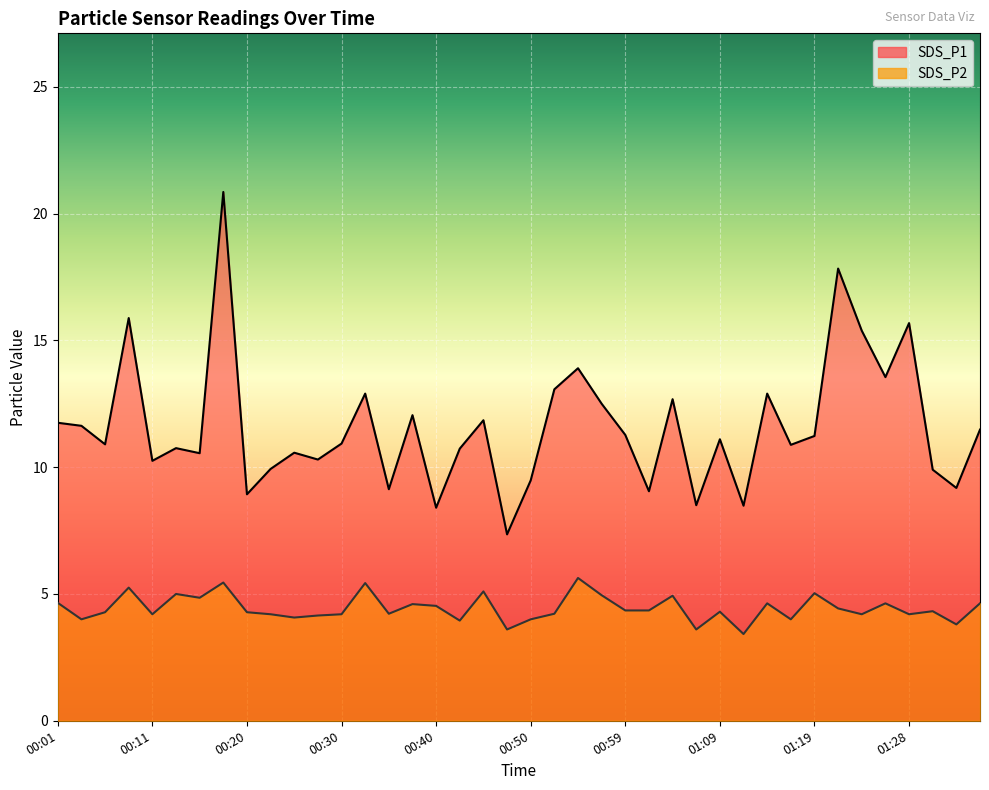

How many categories are shown in the chart?

40